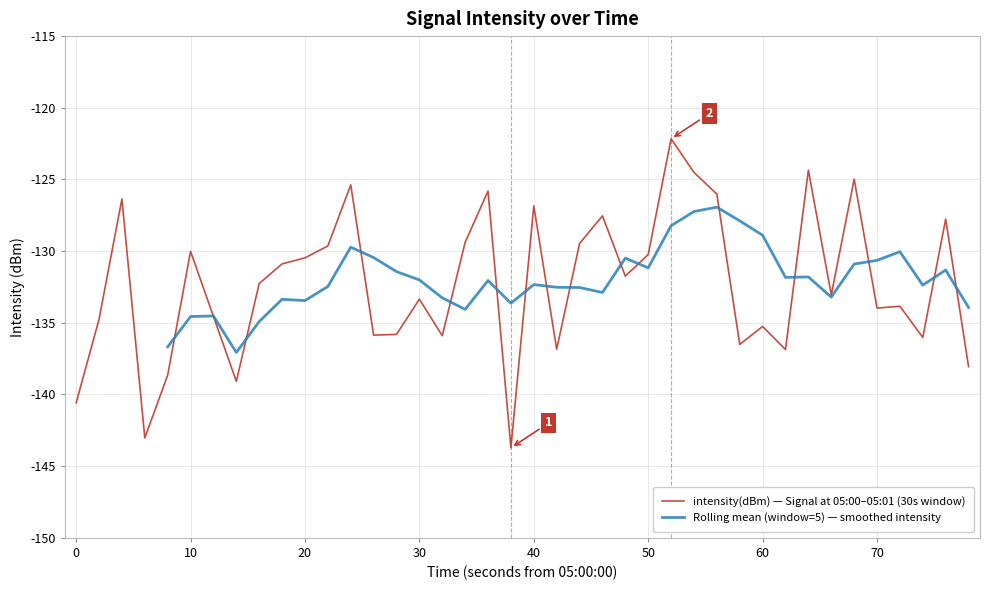

Does the chart display data point markers on the line(s)?

No